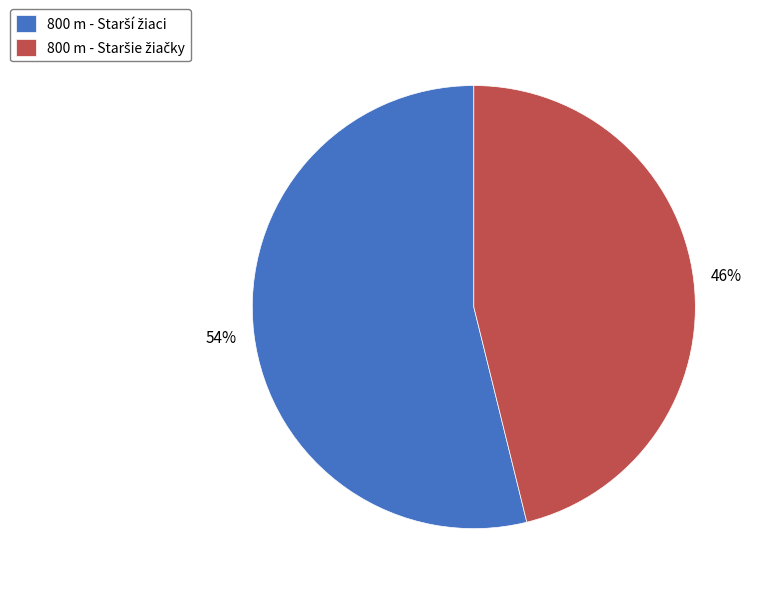

To the nearest percent, what is the difference between the largest and smallest slice percentages?

8%